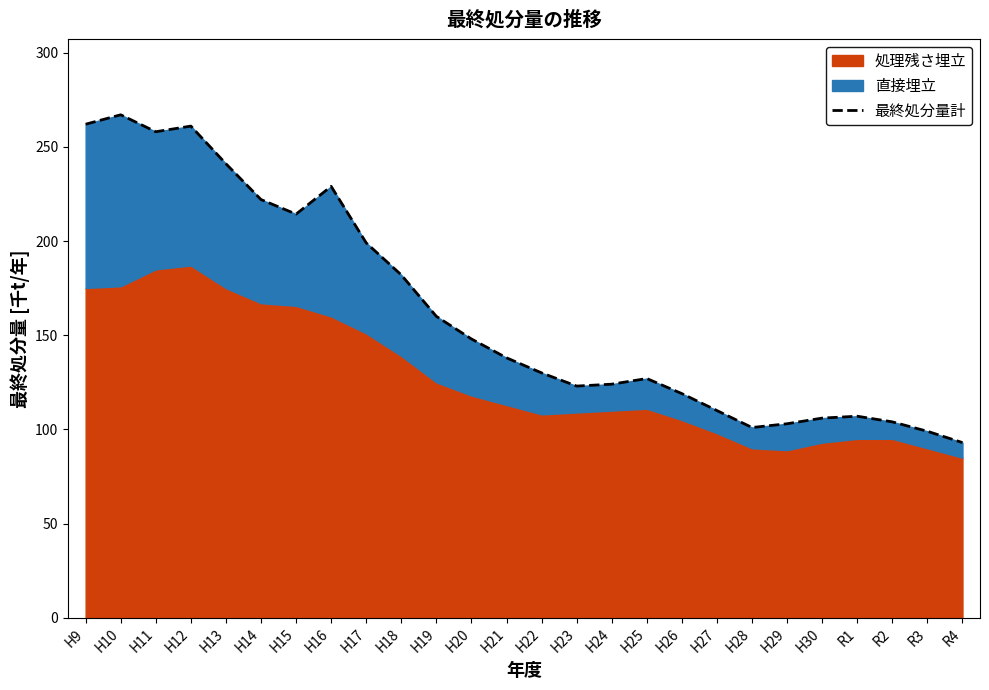

Reading left to right, extract all data points from this chart.

262.0	267.0	258.0	261.0	241.0	222.0	214.3	229.0	199.0	182.0	160.0	148.0	138.0	130.0	123.0	124.0	127.0	119.0	110.0	101.0	103.0	106.0	107.0	104.0	99.0	93.0